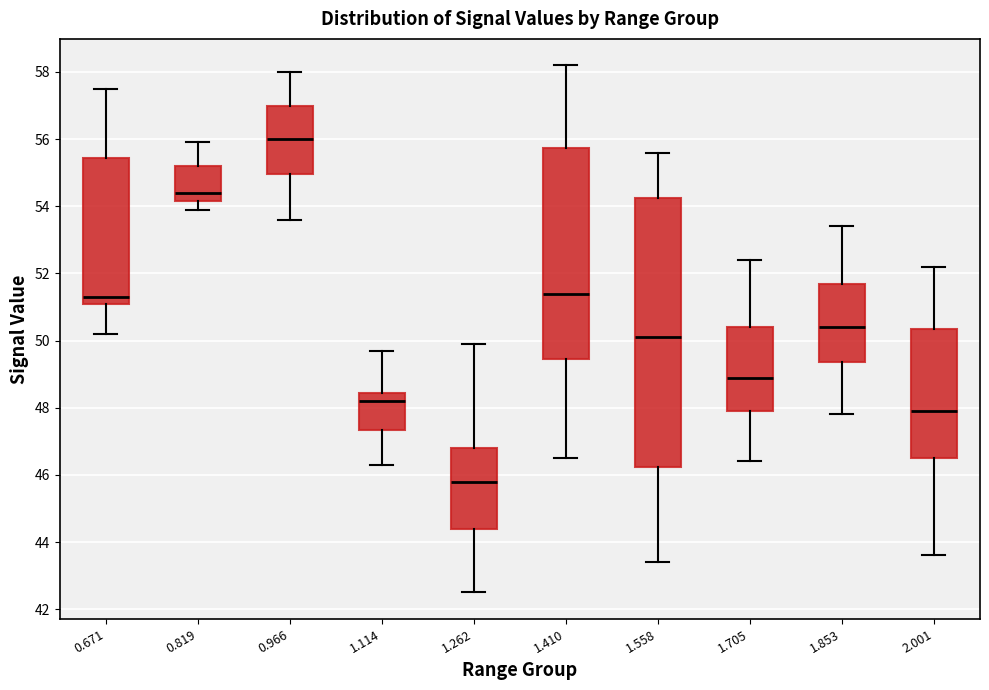

Reading left to right, read every box against the y-axis: the position of its median line, the range the box covers, and the ends of its whiskers. The values are not printed on the chart, so give them approximately, as read against the axis.

0.671: median 51.4, box 51.2 to 55.4, whiskers 50.2 to 57.6
0.819: median 54.4, box 54.2 to 55.2, whiskers 54.0 to 56.0
0.966: median 56.0, box 55.0 to 57.0, whiskers 53.6 to 58.0
1.114: median 48.2, box 47.4 to 48.4, whiskers 46.4 to 49.8
1.262: median 45.8, box 44.4 to 46.8, whiskers 42.6 to 50.0
1.410: median 51.4, box 49.4 to 55.8, whiskers 46.6 to 58.2
1.558: median 50.2, box 46.2 to 54.2, whiskers 43.4 to 55.6
1.705: median 49.0, box 48.0 to 50.4, whiskers 46.4 to 52.4
1.853: median 50.4, box 49.4 to 51.8, whiskers 47.8 to 53.4
2.001: median 48.0, box 46.6 to 50.4, whiskers 43.6 to 52.2